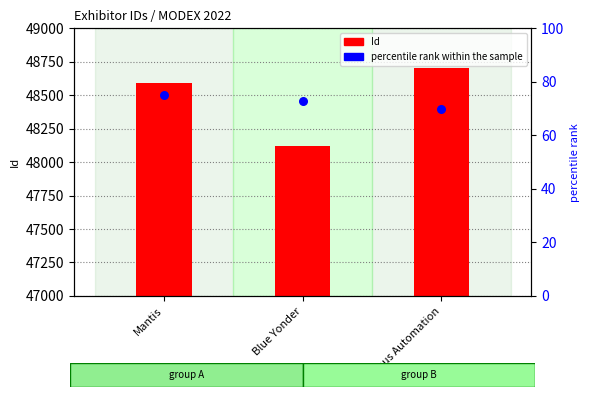

Which series reaches the maximum Y coordinate?

Id